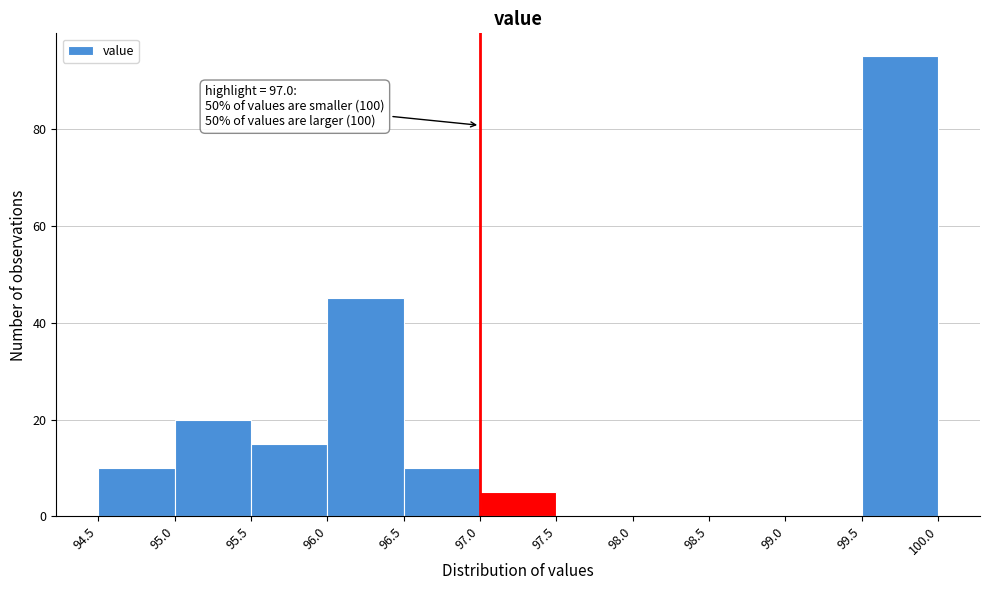

Over which range of the x-axis is the bar tallest?

99.5 to 100.0